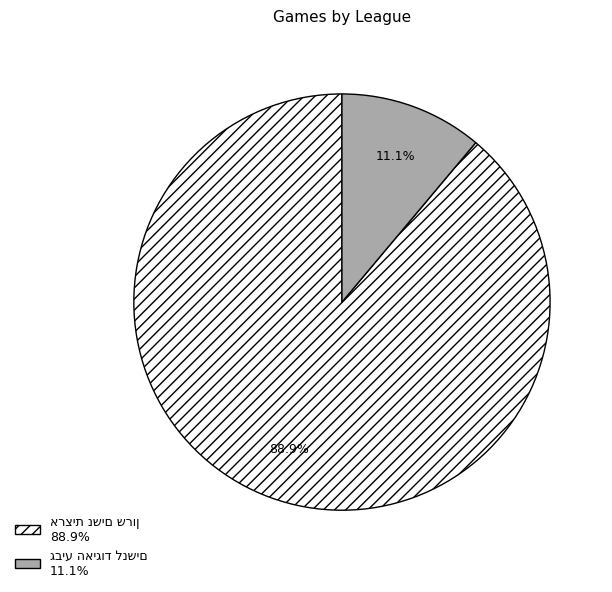

How many slices are in this pie chart?

2